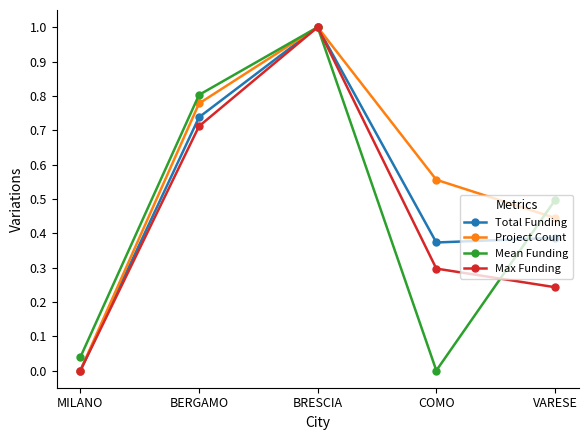

What is the approximate value of Mean Funding at BRESCIA?

1.0